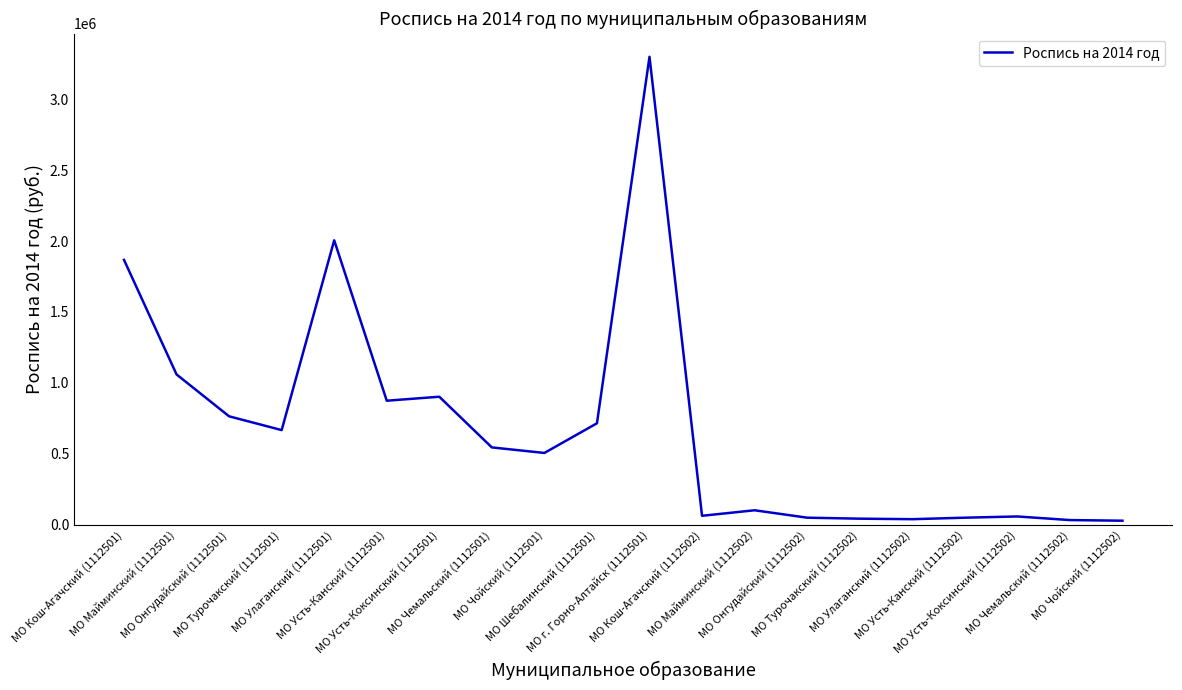

At which category does the data reach its first local peak?

МО Улаганский (1112501)